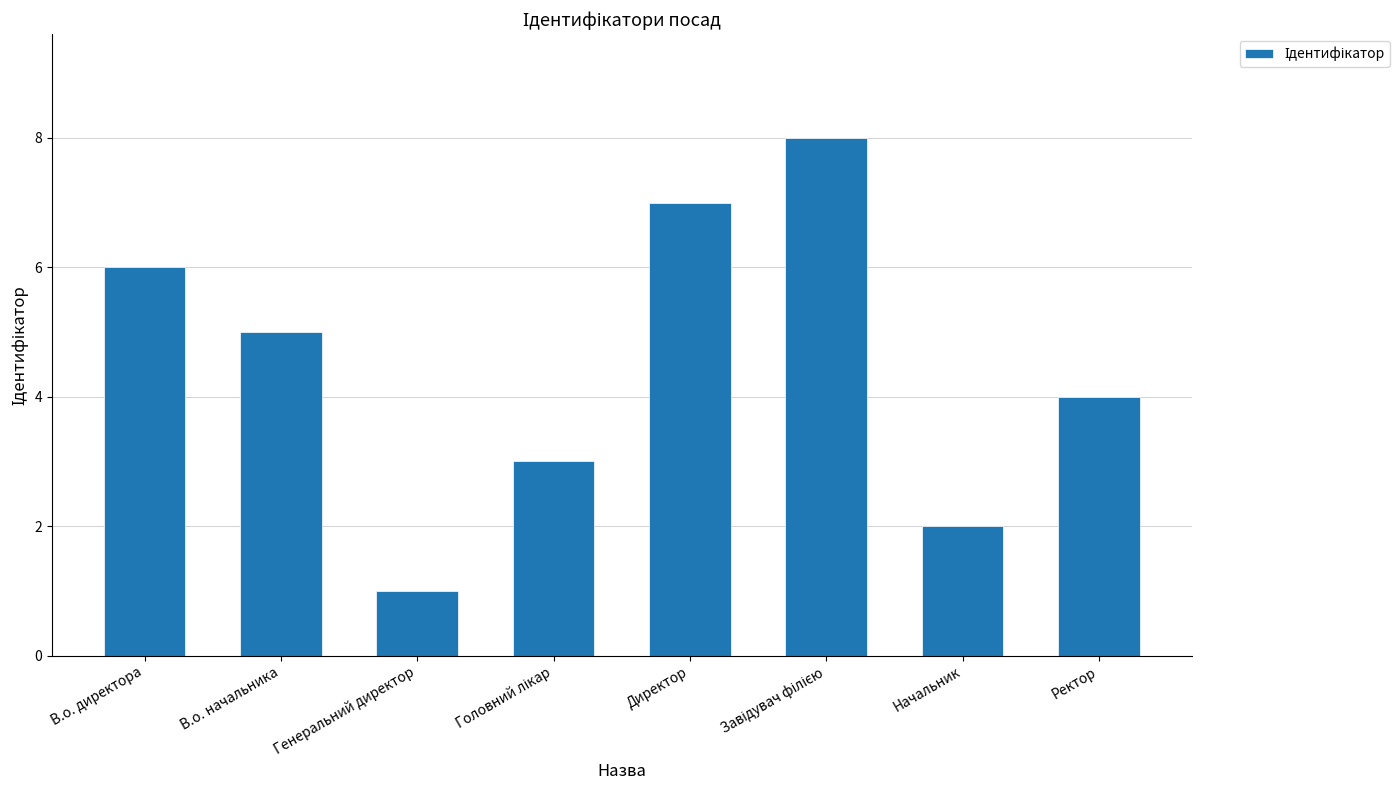

At which label is the value closest to 4?

Ректор